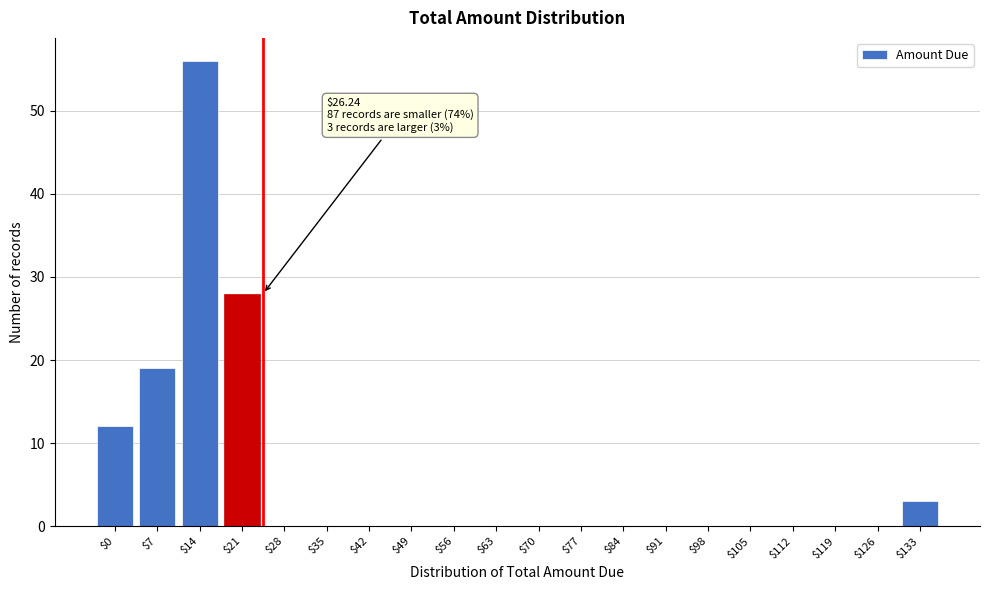

At which category does the chart reach its peak across all series?

$14